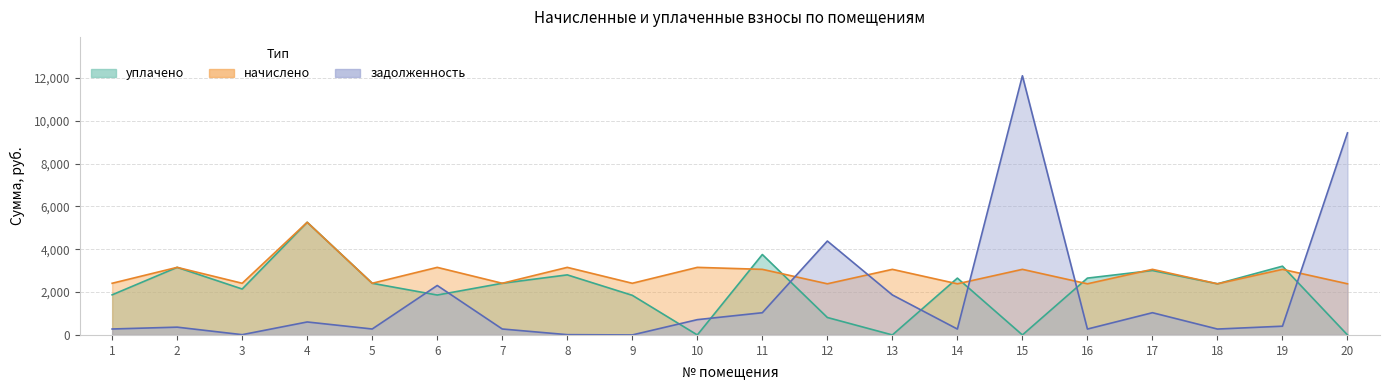

List the labels in order of задолженность value, largest first.

15, 20, 12, 6, 13, 17, 11, 10, 4, 19, 2, 1, 5, 7, 16, 14, 18, 8, 3, 9